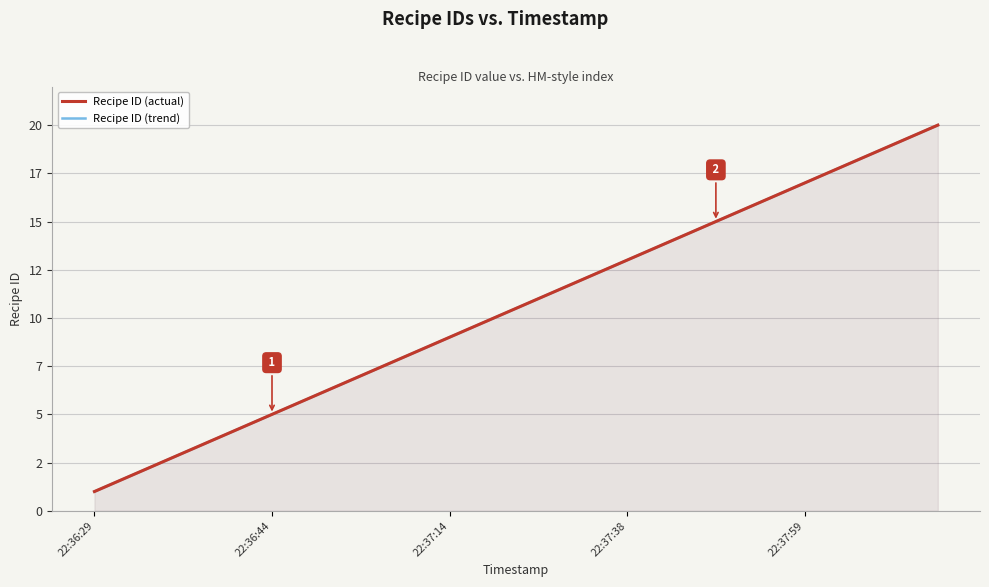

What is the total value across all series at 5?

12